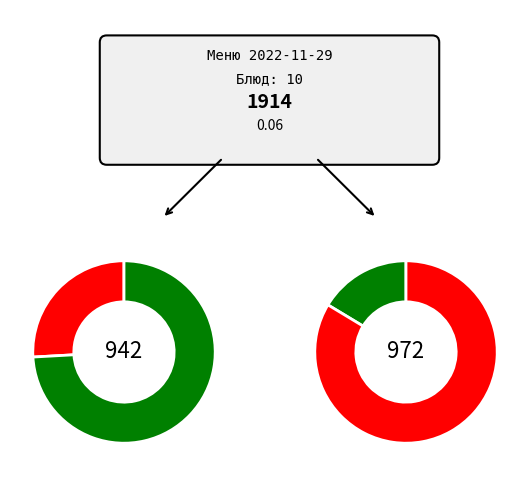

To the nearest percent, what is the difference between the Макароны отварные с маслом and Хлеб ржаной slice percentages?

4%